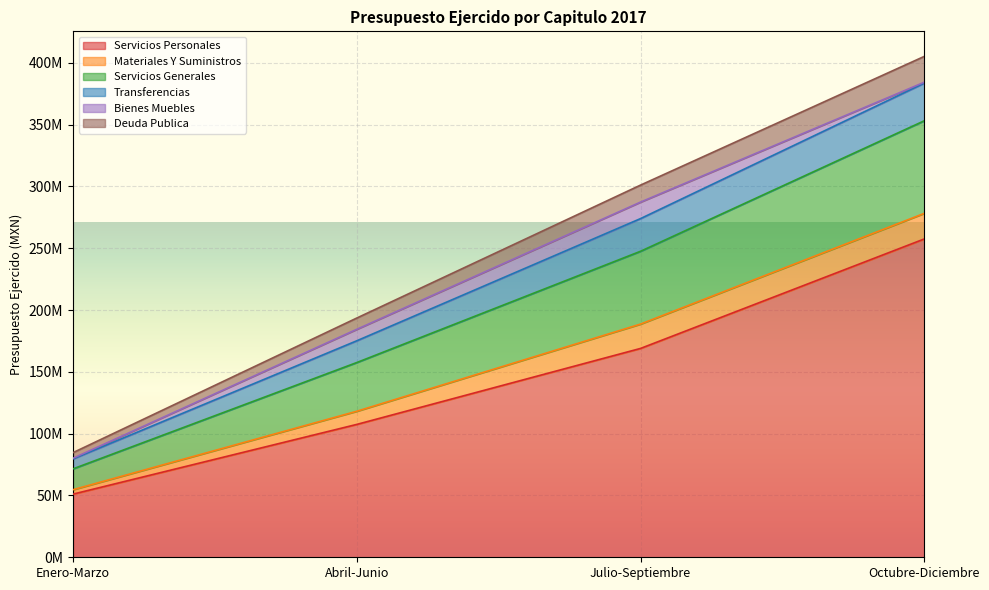

What are all the series names shown in the legend?

Servicios Personales, Materiales Y Suministros, Servicios Generales, Transferencias, Bienes Muebles, Deuda Publica